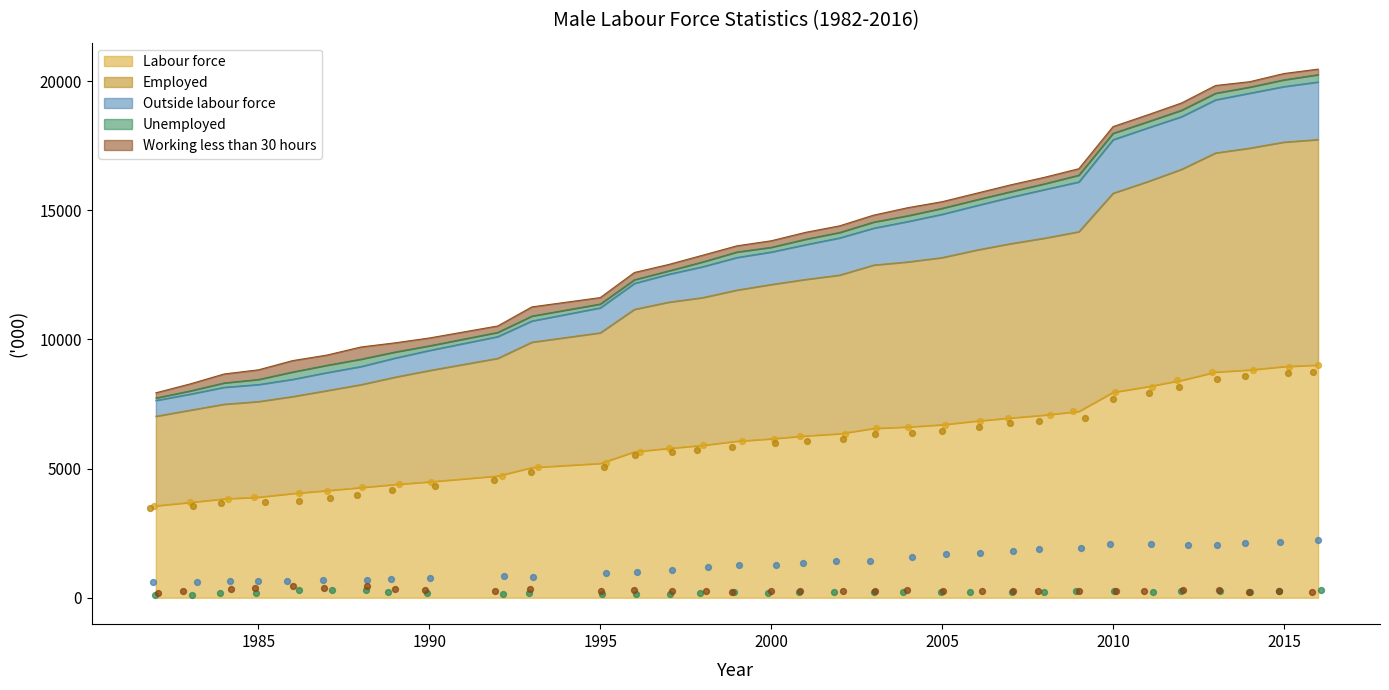

Which series reaches the minimum Y coordinate?

Unemployed (pts)